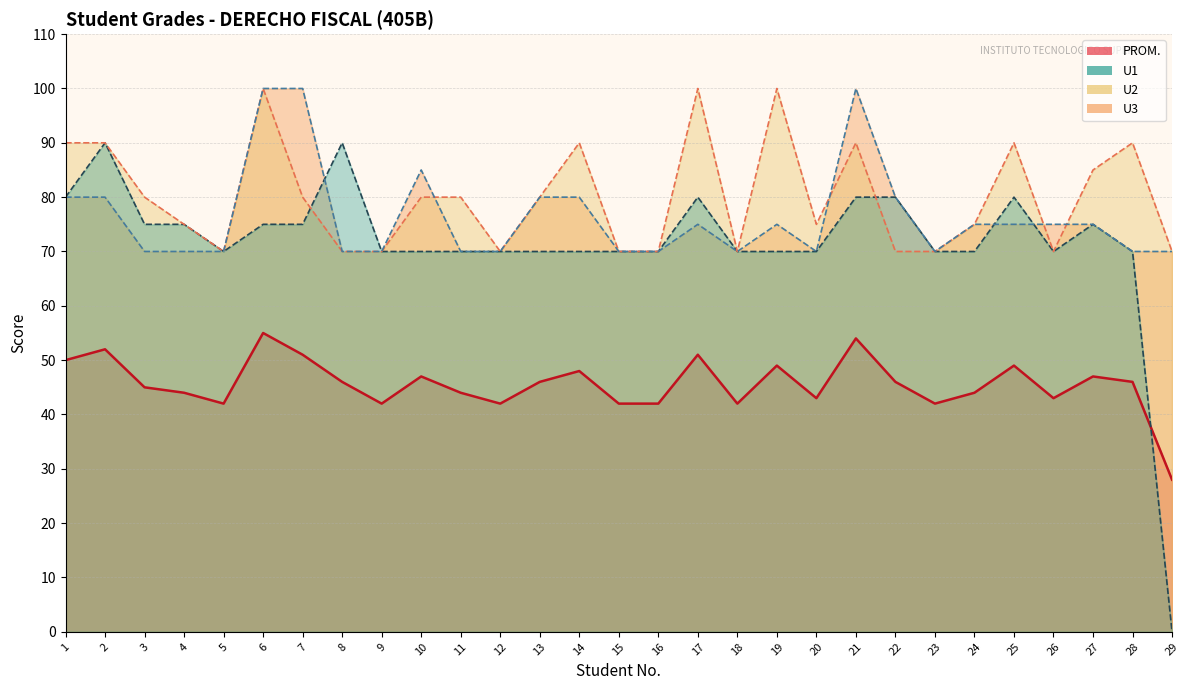

How many values in the PROM. series exceed 46?

11